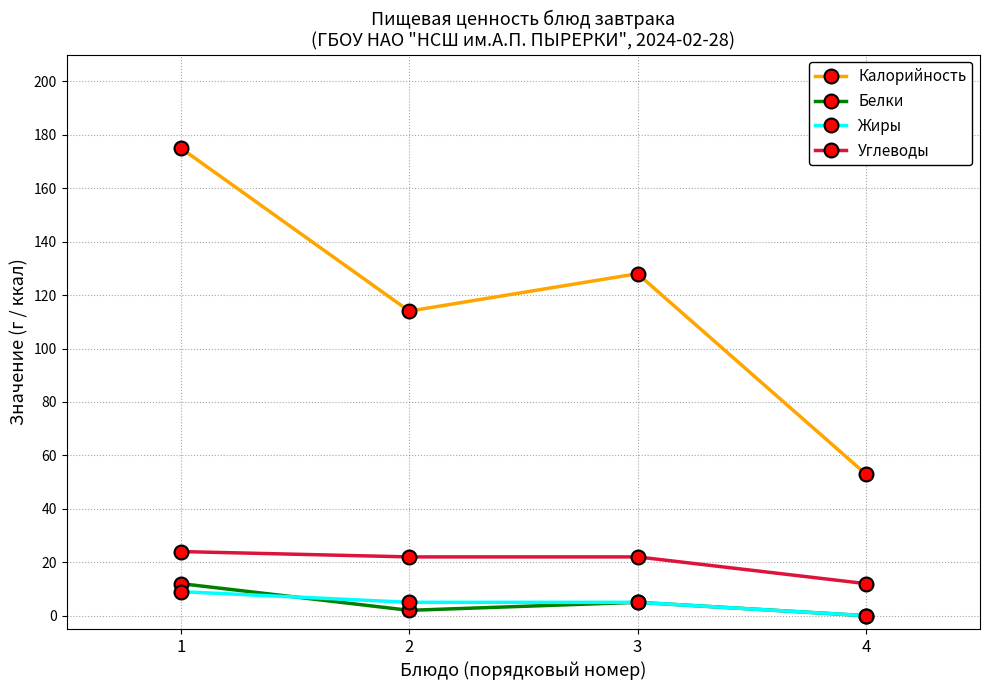

Which label corresponds to the largest value in the chart?

1